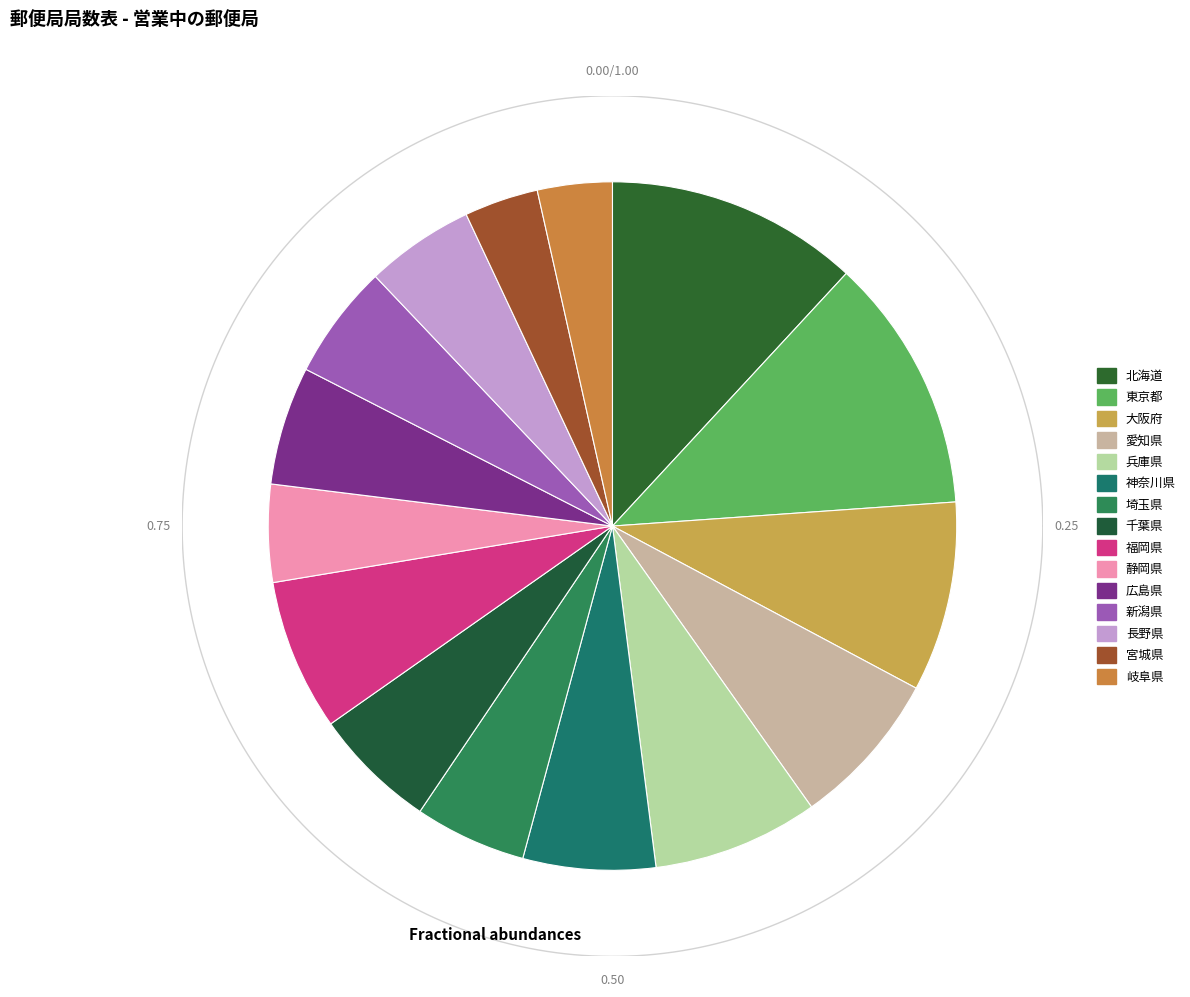

The 宮城県 slice represents 3% of the pie. True or false?

True